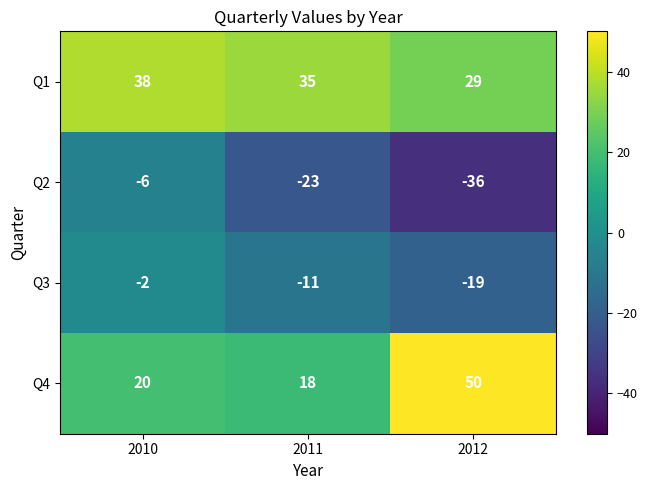

What is the minimum value shown in the chart?

-36